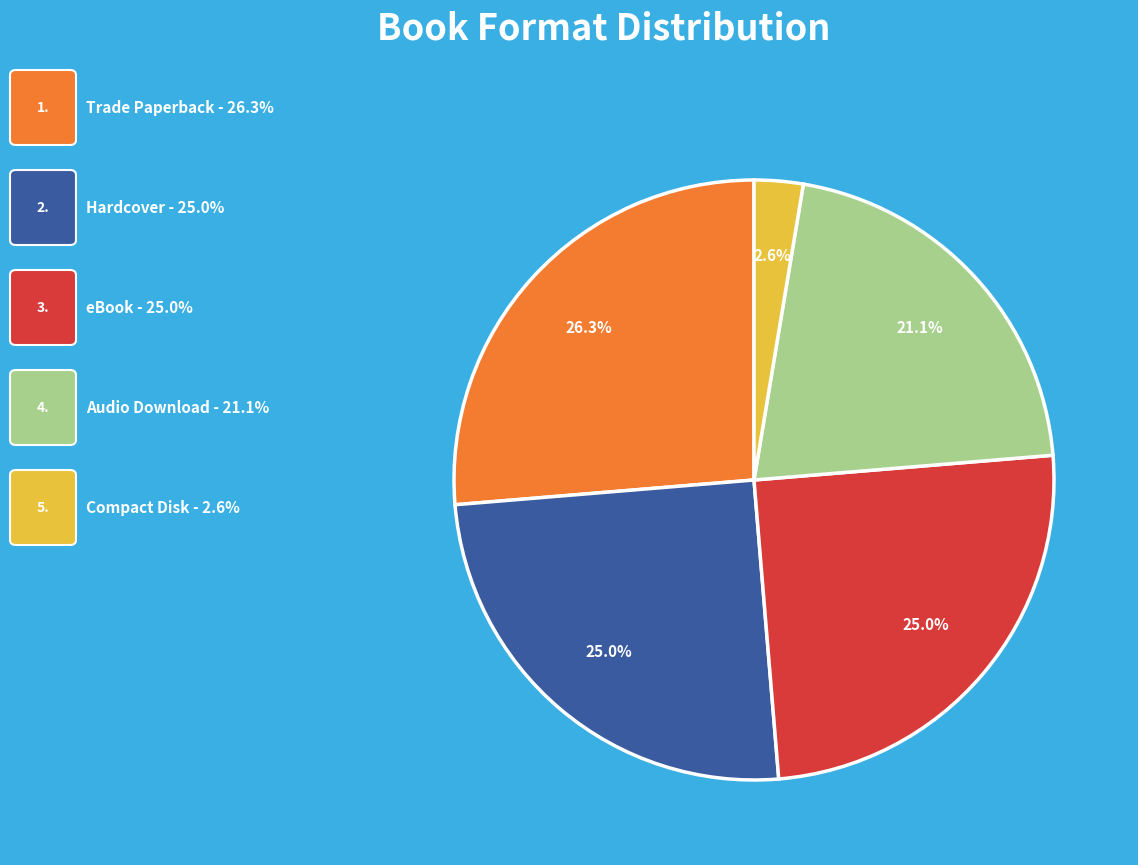

Does any single category account for the majority?

No